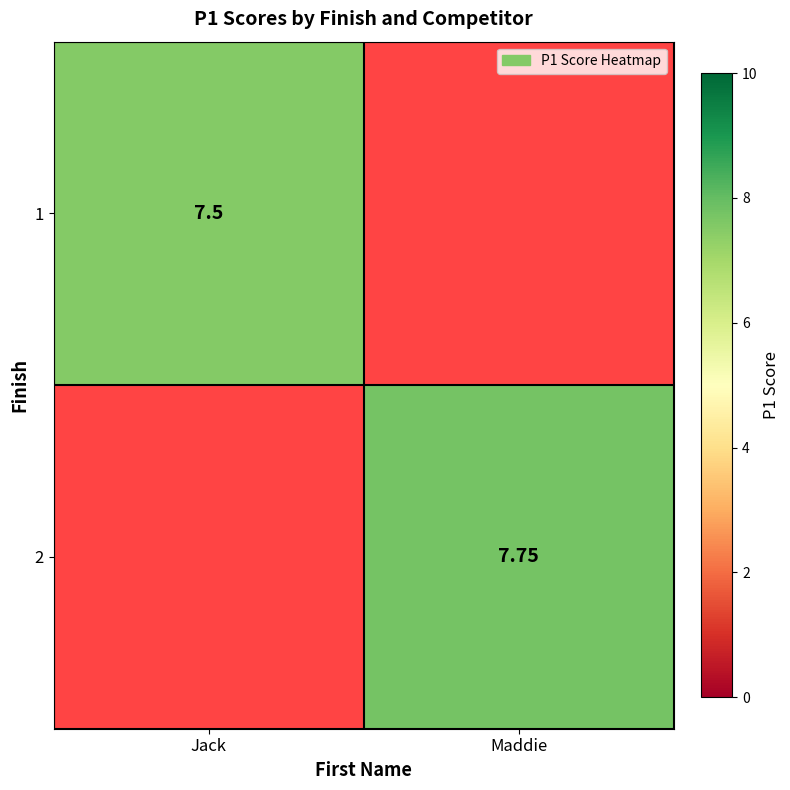

How many categories are shown in the chart?

2